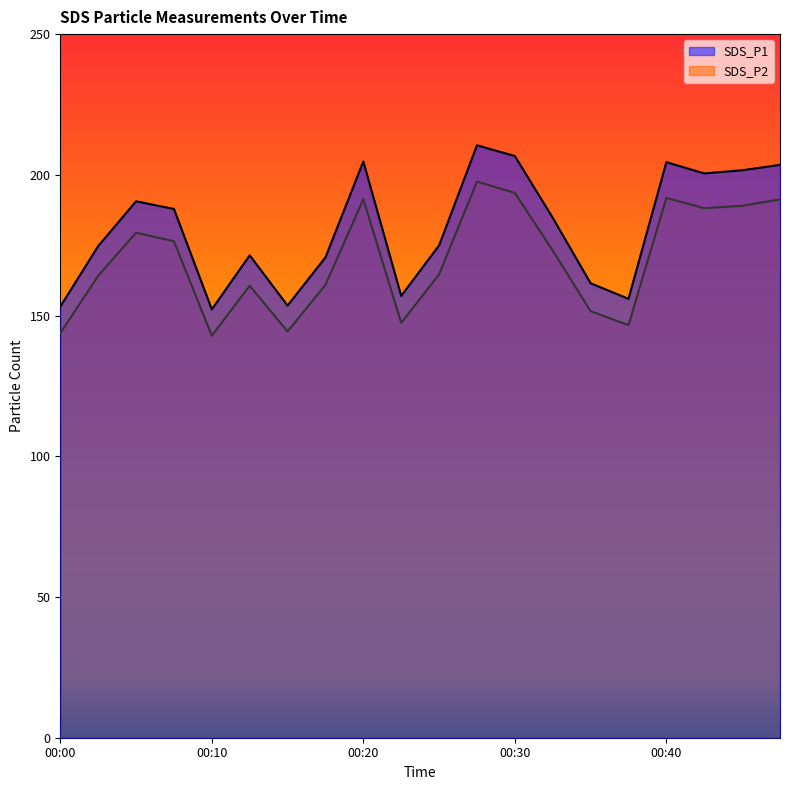

What is the approximate value of SDS_P1 at 00:10?

152.2